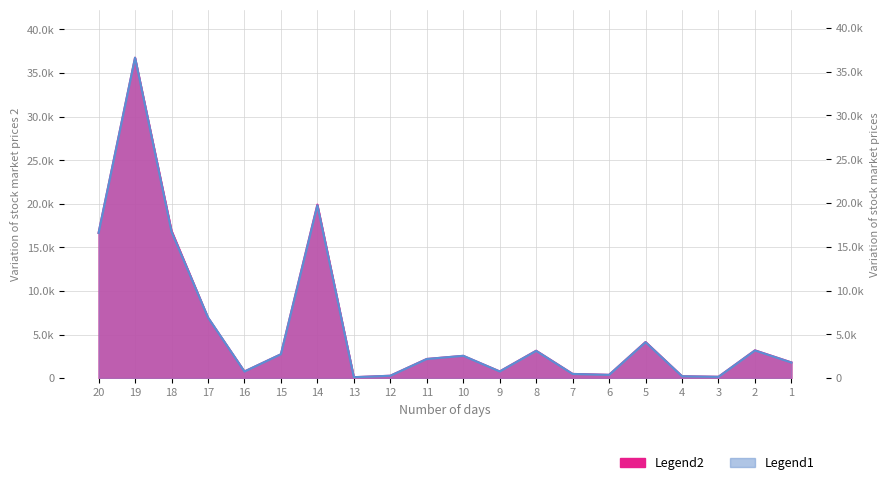

What is the greatest value displayed?

36756.1